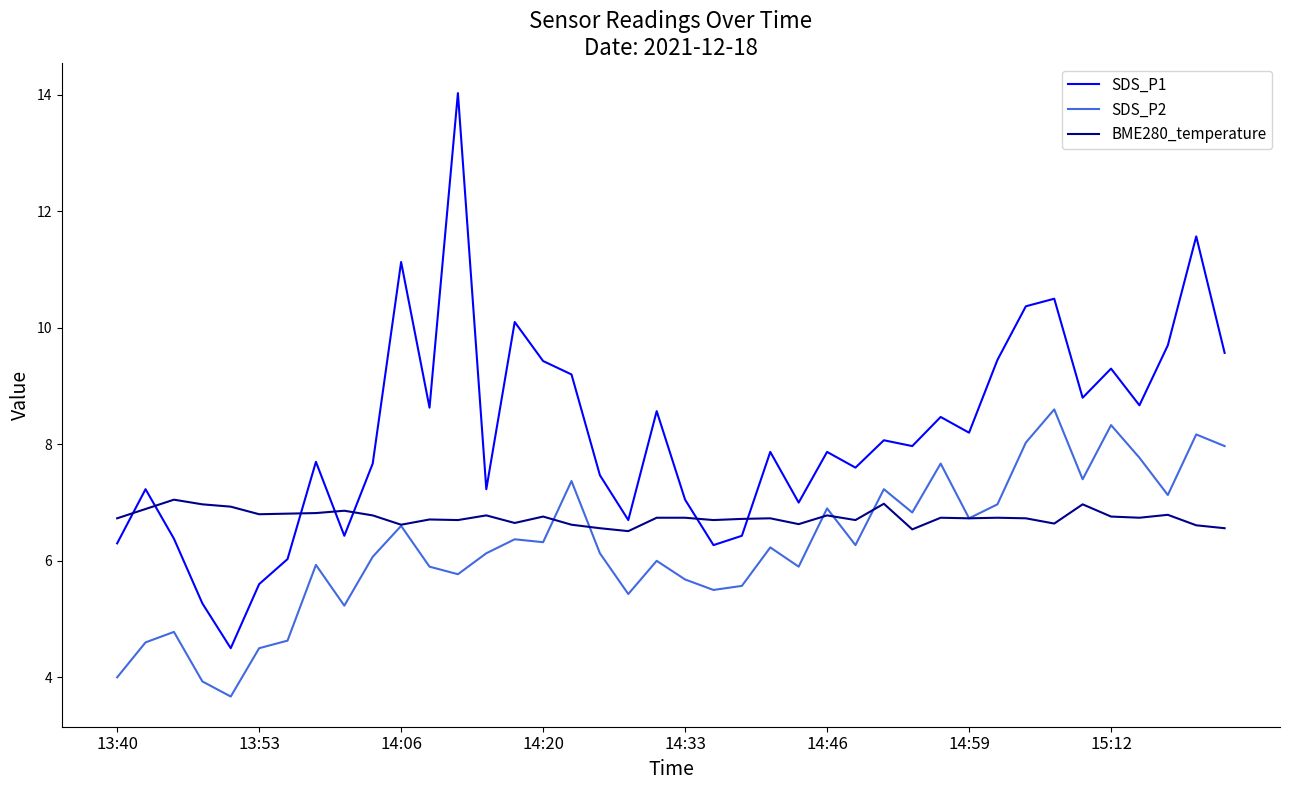

After their last crossing, which series has the higher values: BME280_temperature or SDS_P1?

SDS_P1